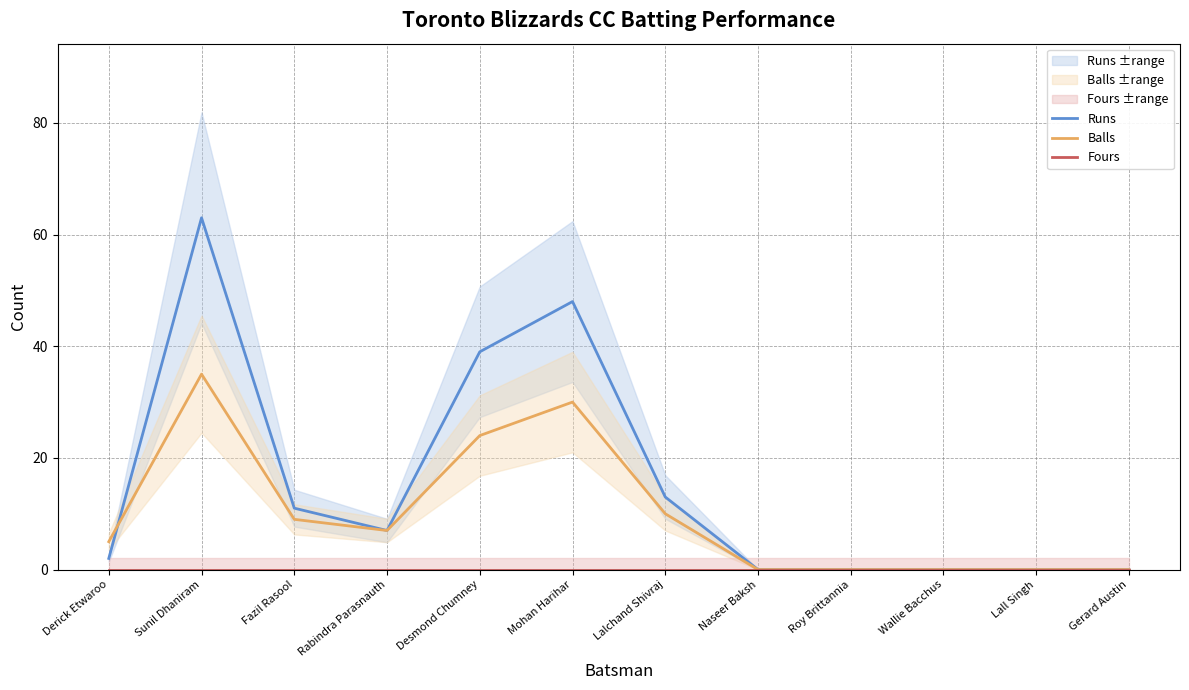

True or false: Fours has more than 1 points higher than both neighbors.

False